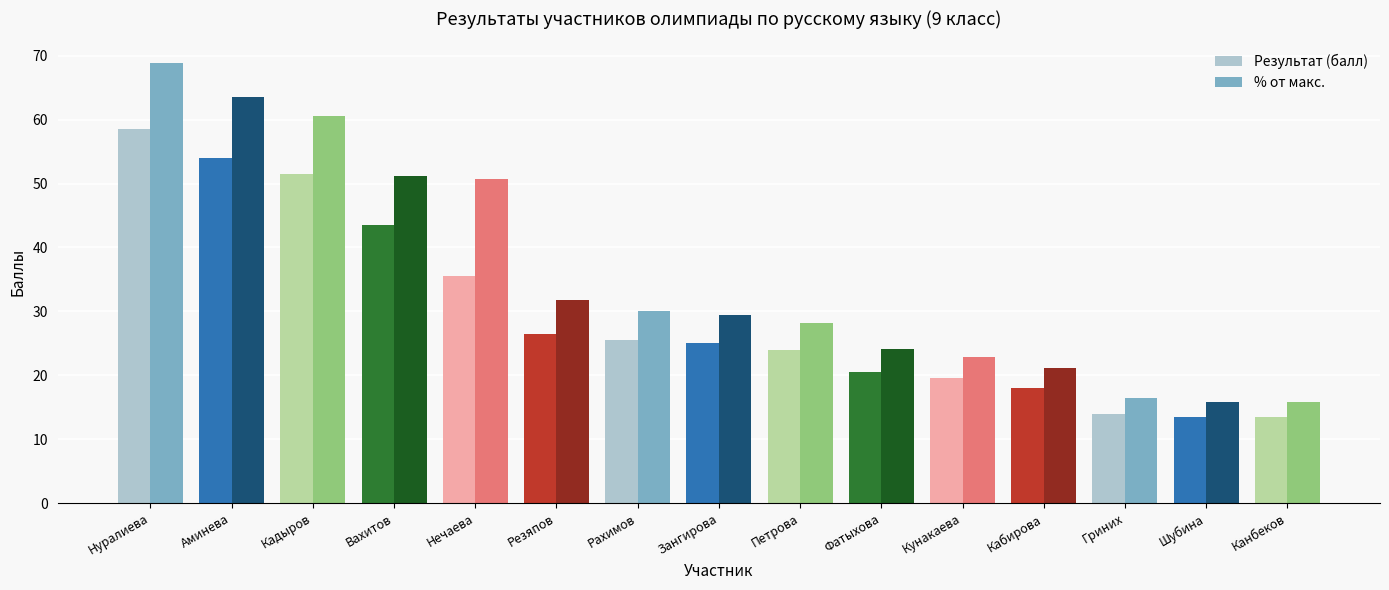

Rank the series at Нечаева from lowest to highest value.

Результат (балл), % от макс.